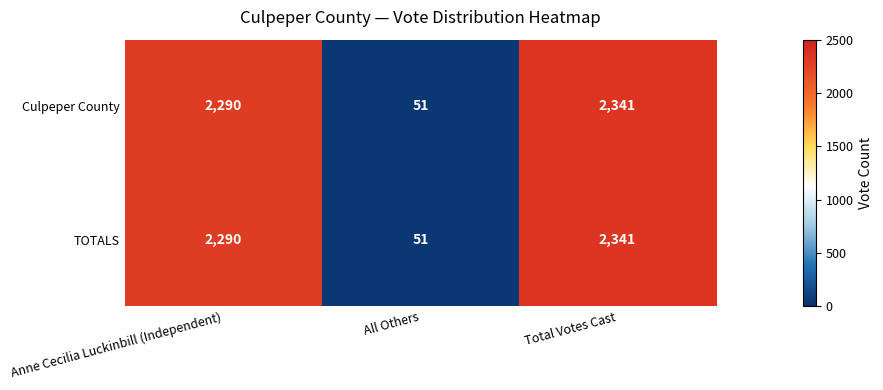

What is the sum of all Culpeper County values?

4682